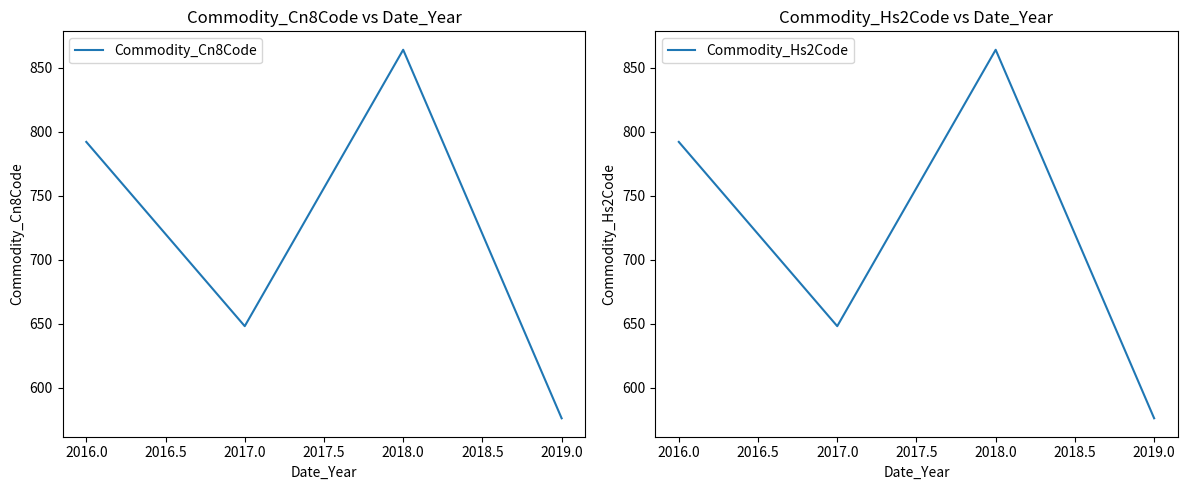

What is the difference between the second highest and second lowest values in the Commodity_Cn8Code series?

144